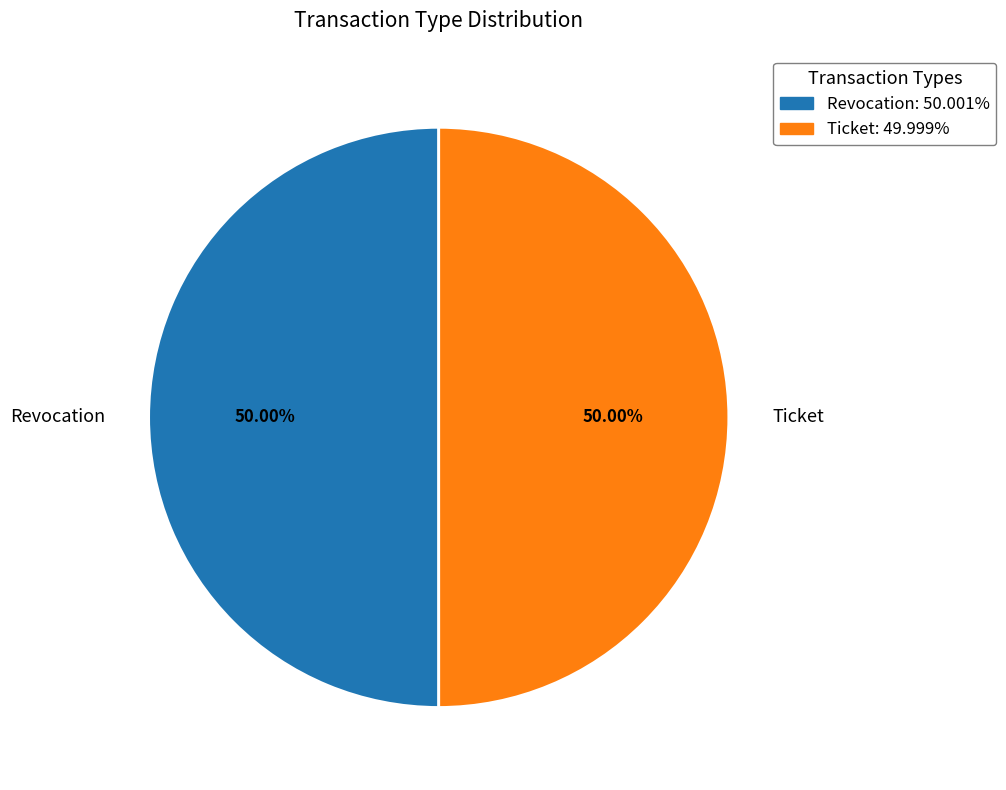

Approximately how many times larger is the value at Ticket compared to Revocation?

1.0